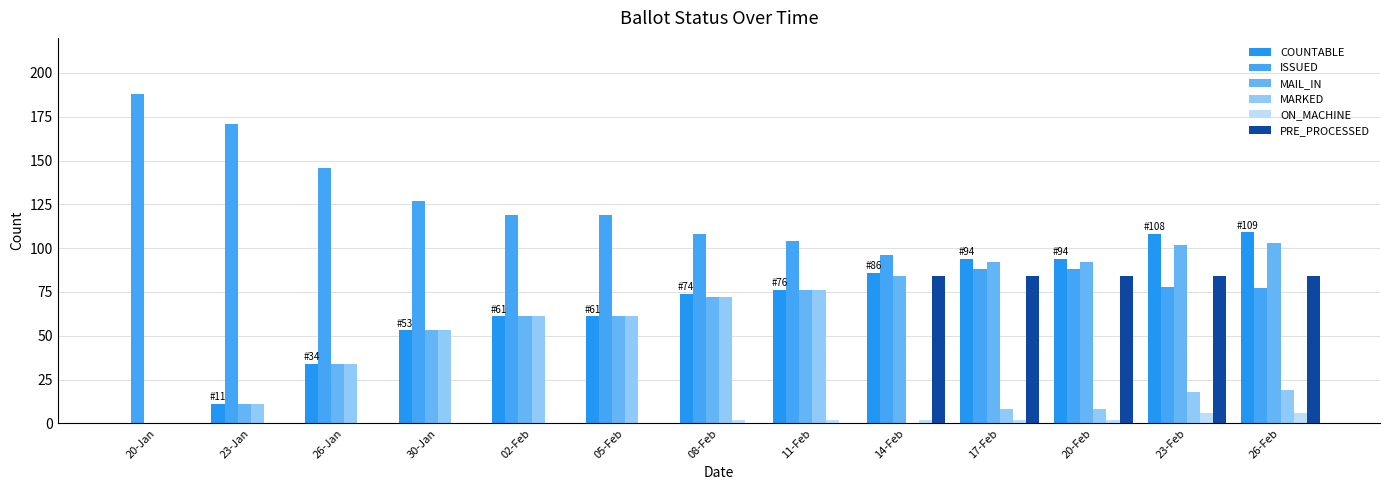

What position from the right is 23-Feb?

2